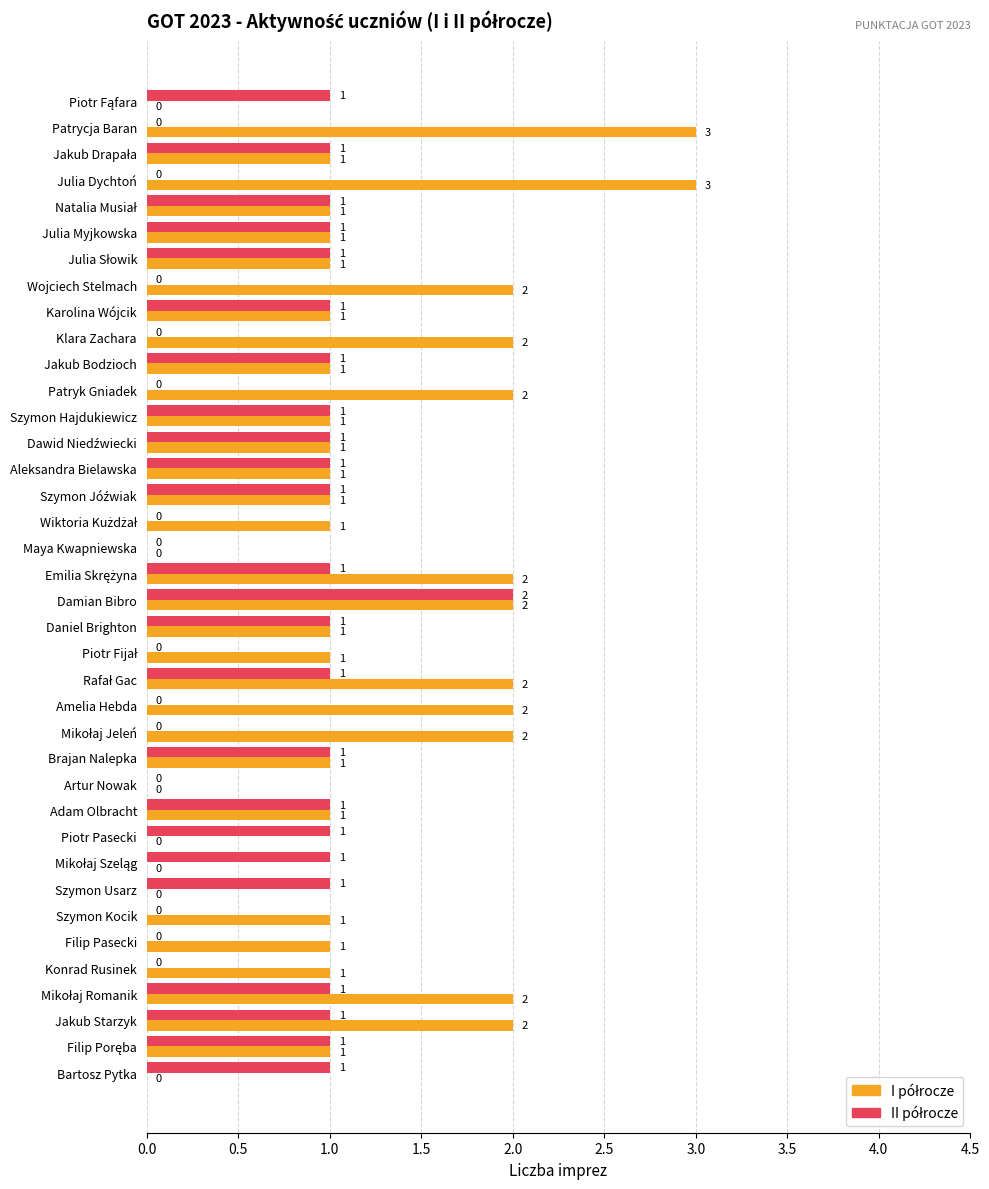

At which category is the sum across all series the highest?

Damian Bibro